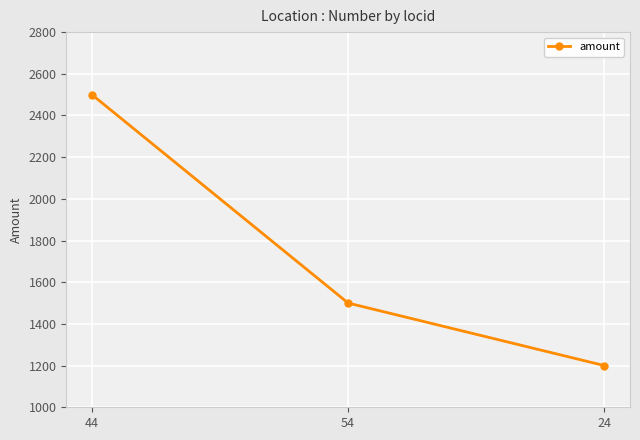

The chart shows a value of 1500 at 54. True or false?

True